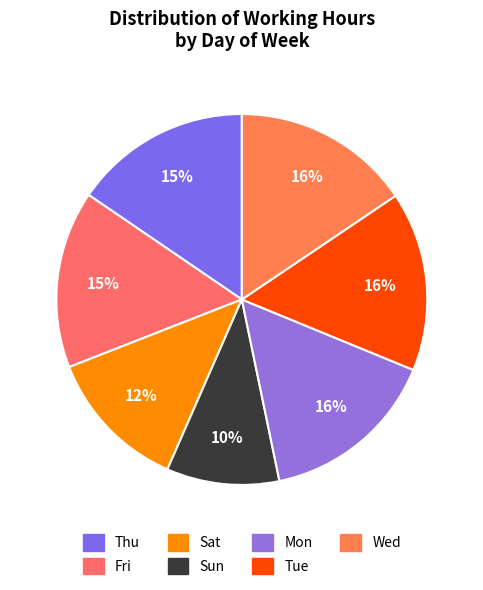

How many slices are in this pie chart?

7